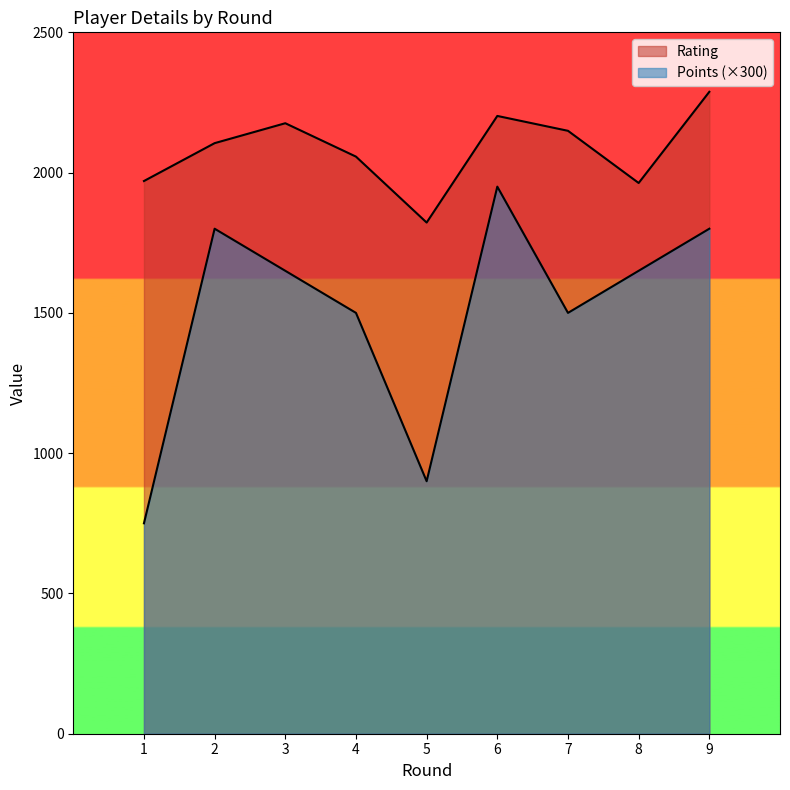

Which category has the highest value in the Points series?

6